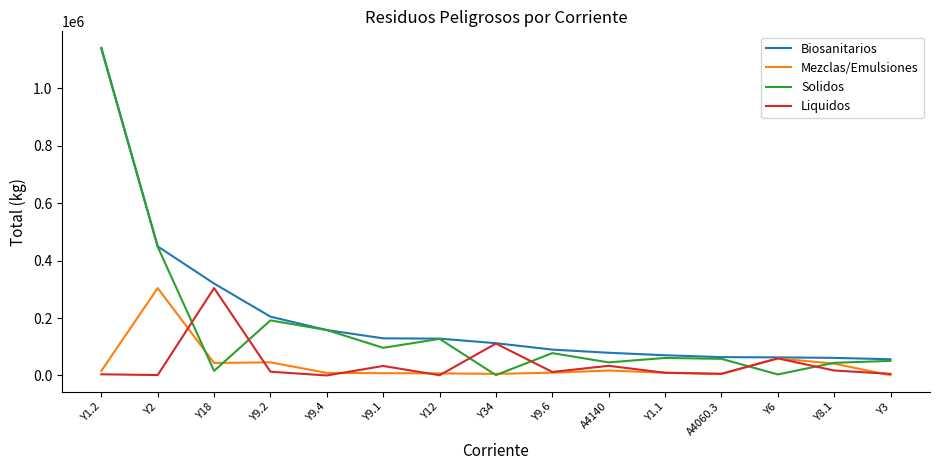

The Liquidos series shows 831.0 at Y12. True or false?

True